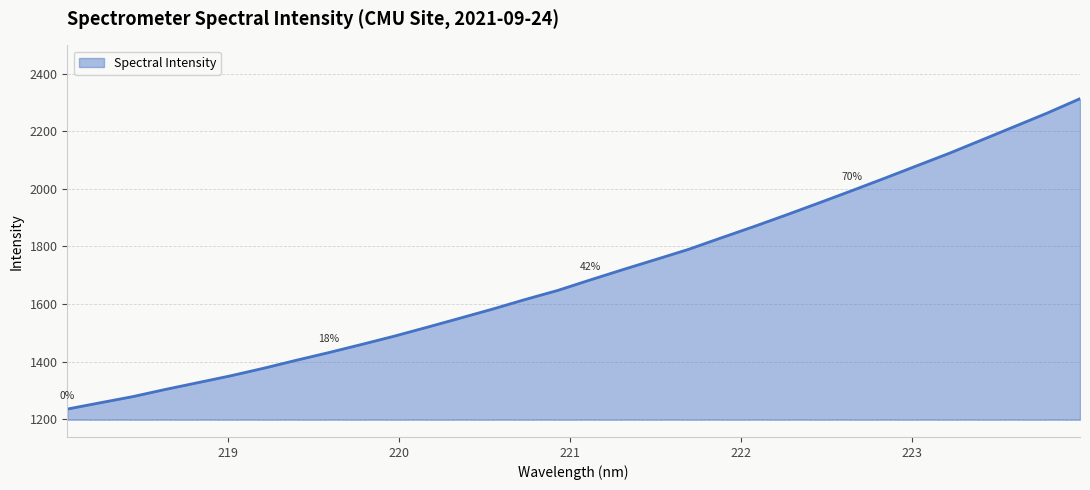

What is the difference between the maximum and minimum values?

1078.5